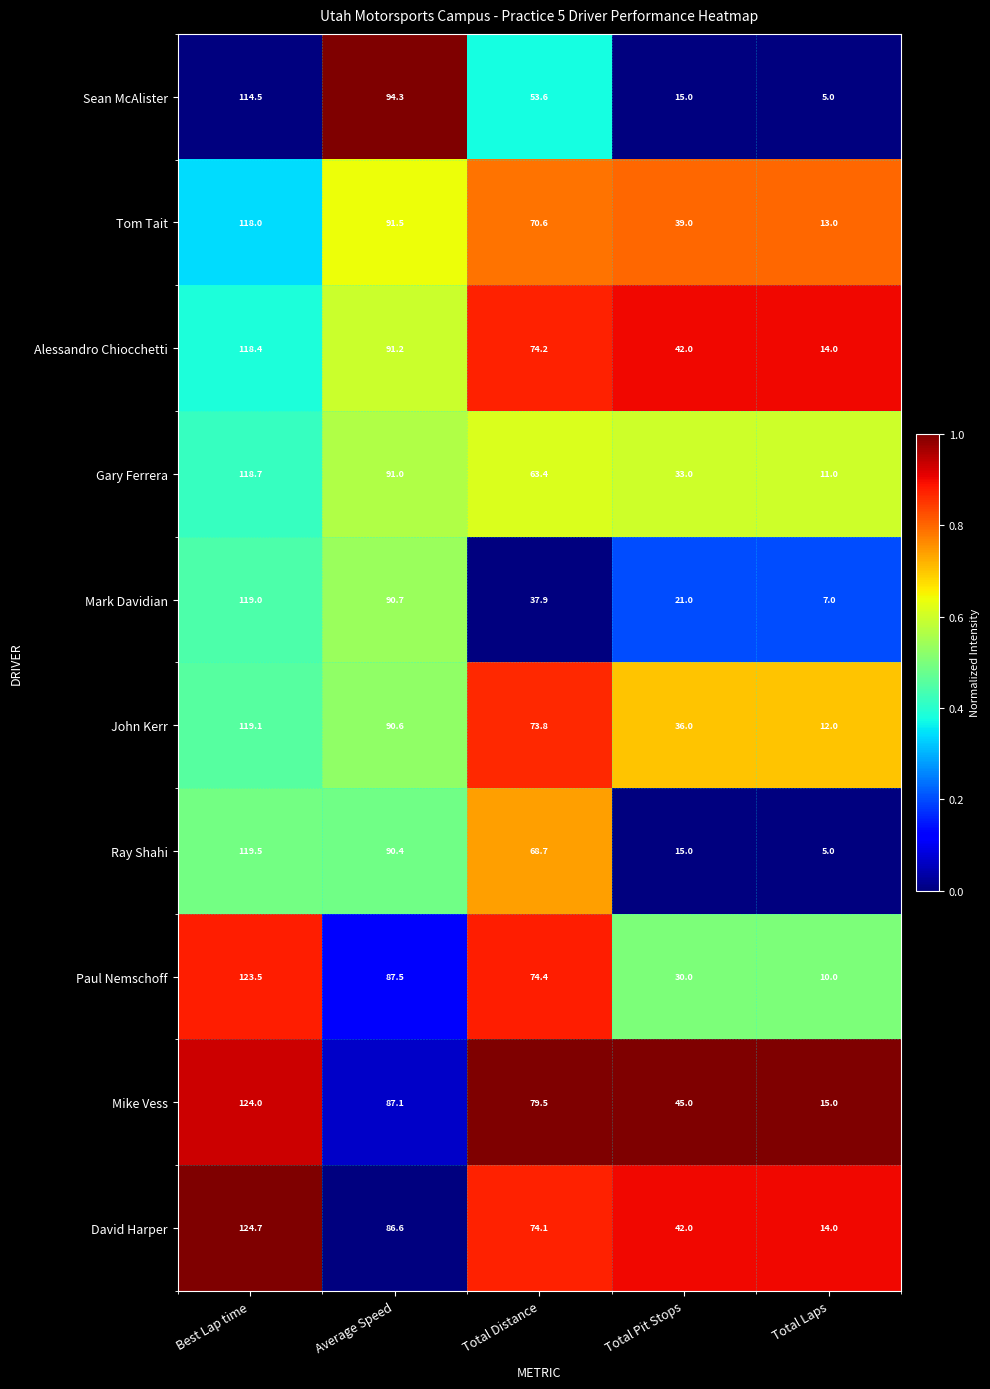

What is the average value of the Mike Vess series?

70.1